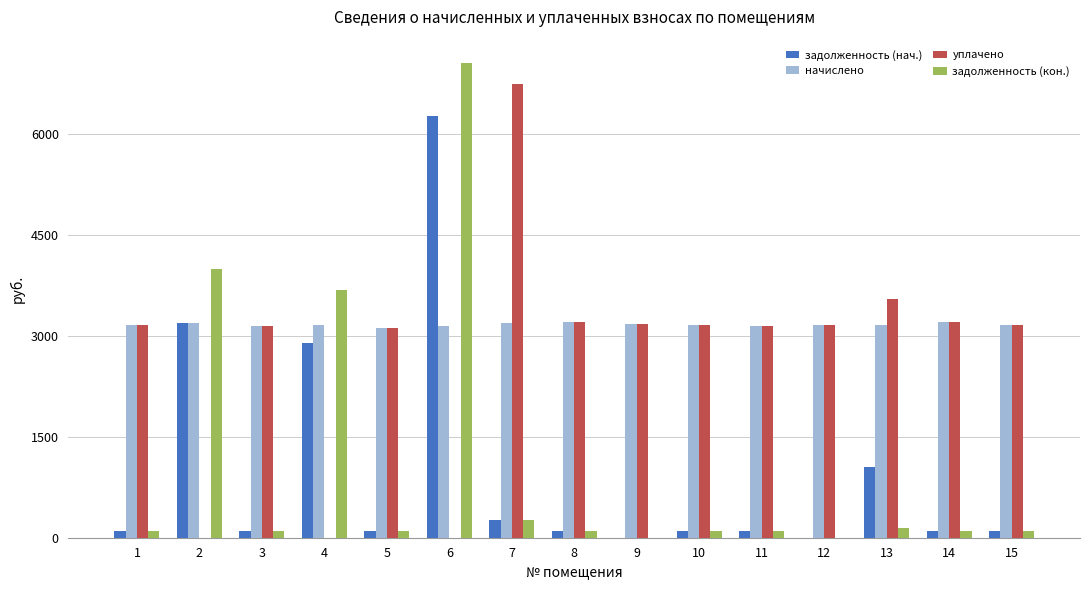

The value of начислено at 15 is 3161.3. True or false?

True